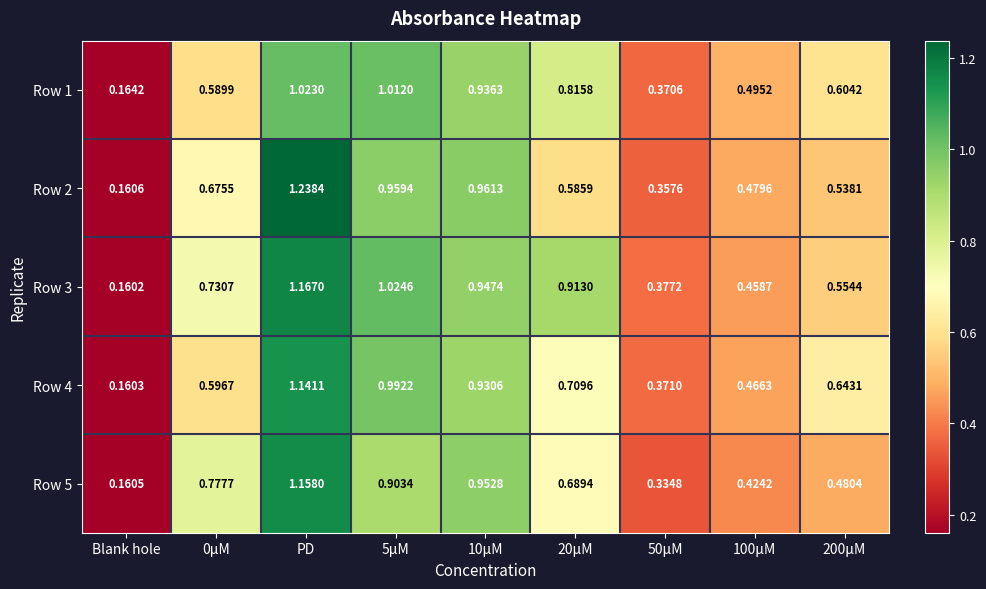

Which label corresponds to the smallest value in the chart?

Blank hole